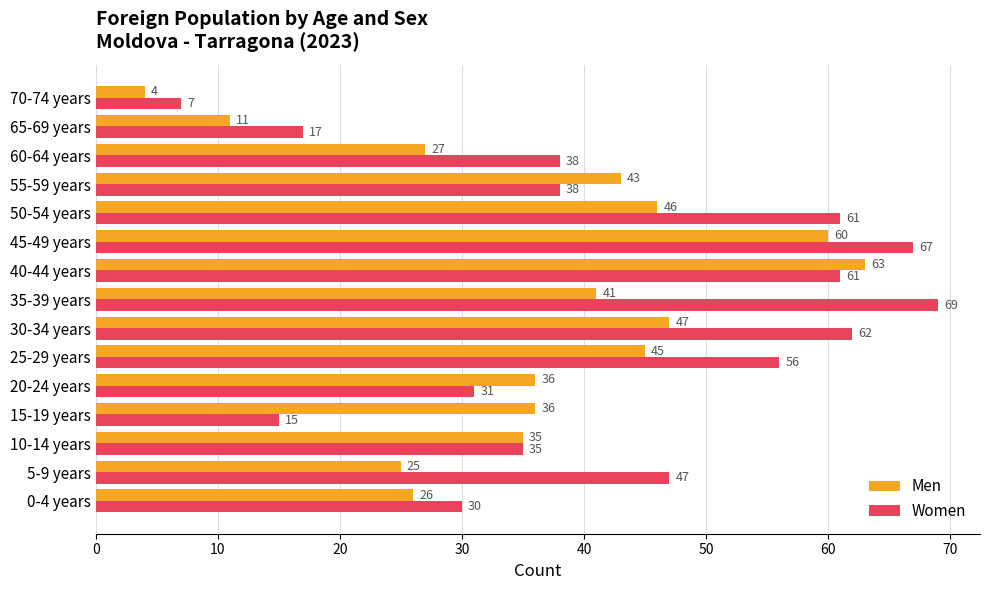

Is it true that Women equals 18 at 50-54 years?

False